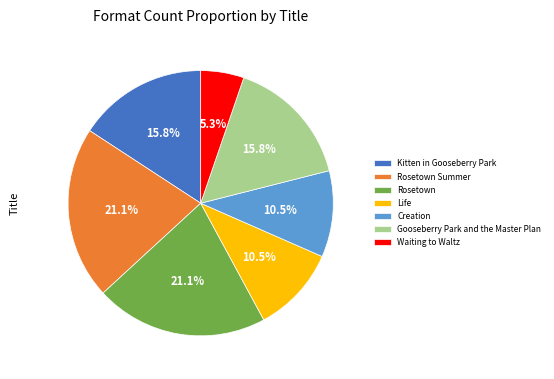

Combined, do Kitten in Gooseberry Park and Creation account for over 50%?

No